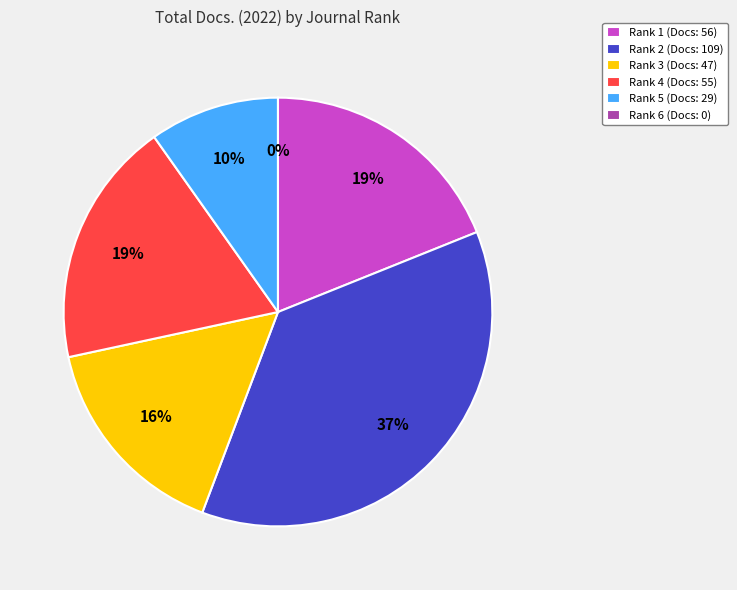

The Rank 1 slice represents 26% of the pie. True or false?

False